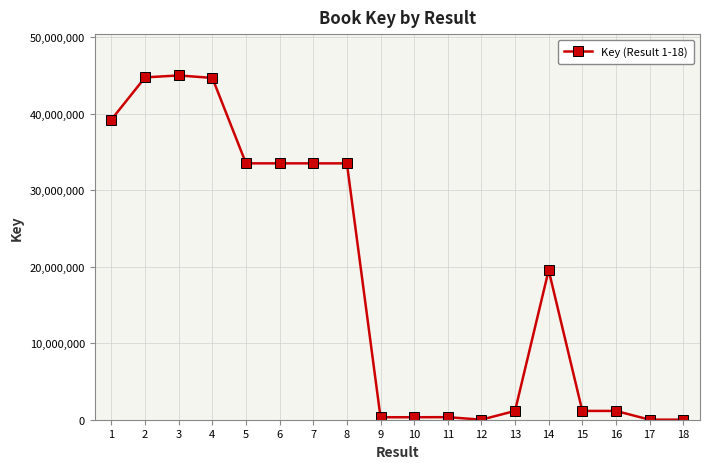

Where is the data nearest to the value 22489849?

14